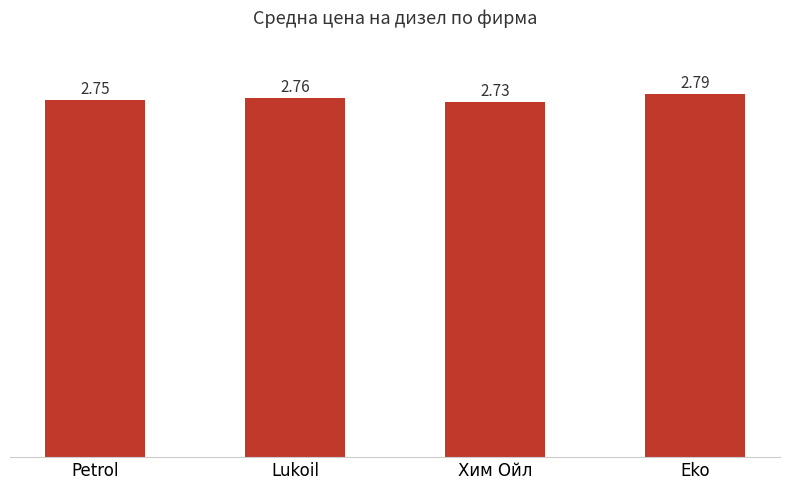

Which has a higher value, Lukoil or Eko?

Eko